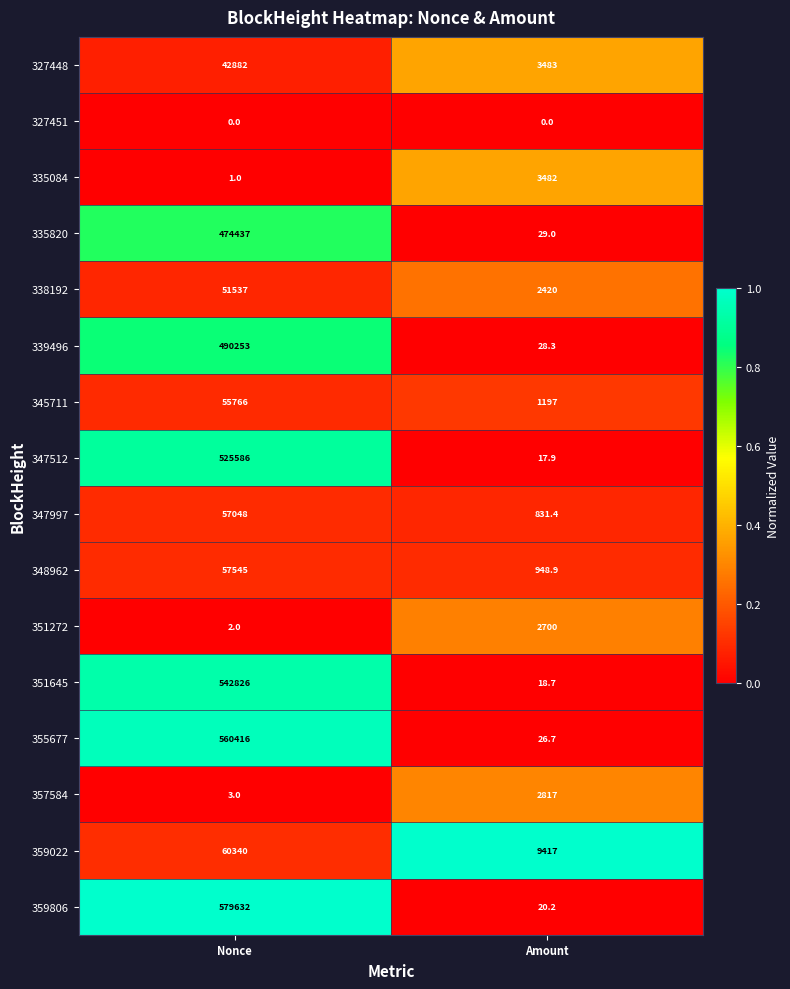

Between Nonce and Amount, which series saw the biggest shift?

359806